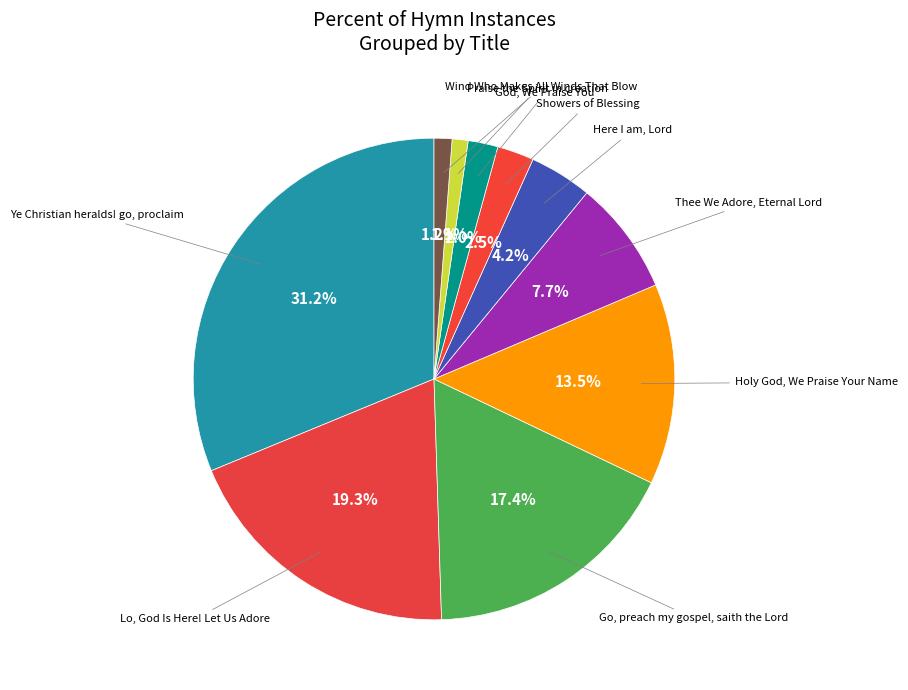

Which slice is the largest?

Ye Christian heralds! go, proclaim